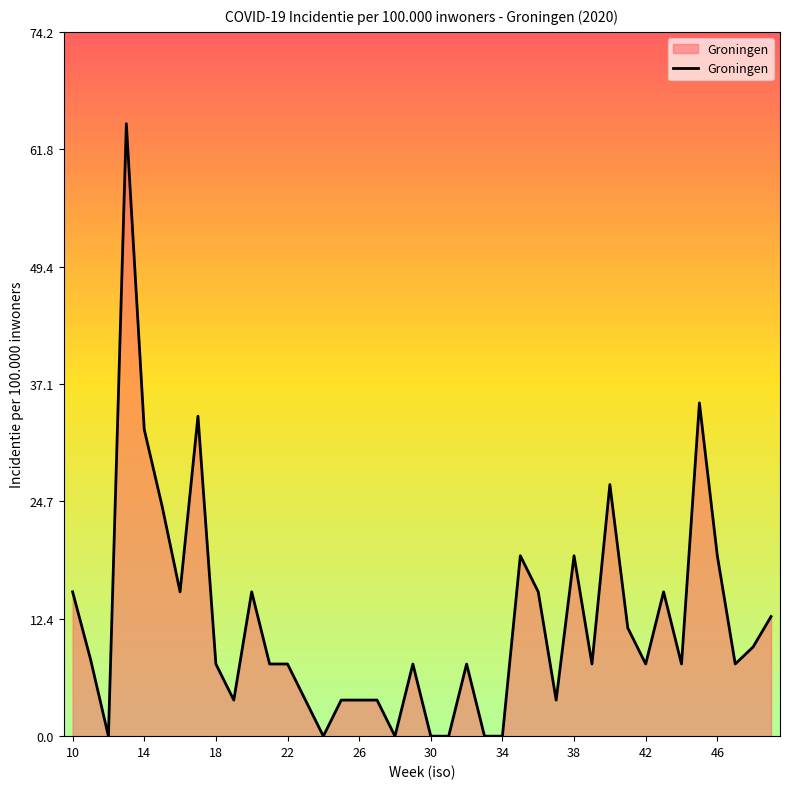

What is the average value?

12.1